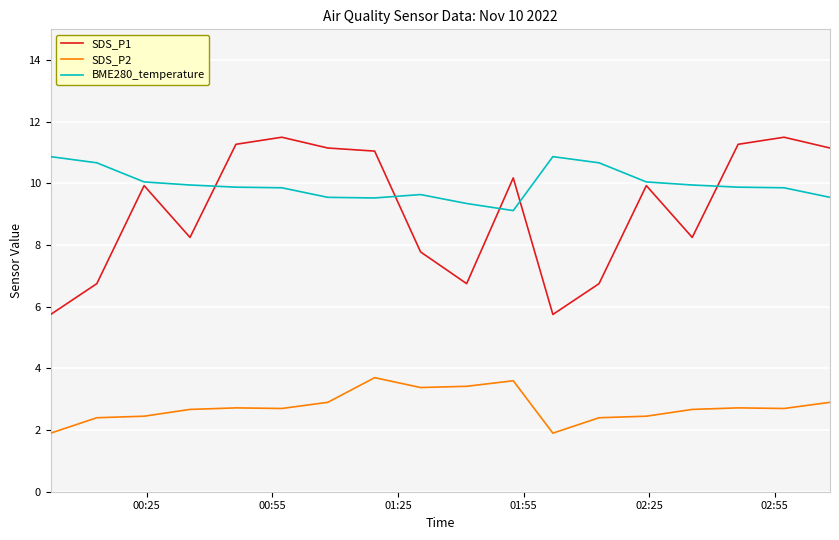

True or false: SDS_P1 and SDS_P2 cross at least once.

False